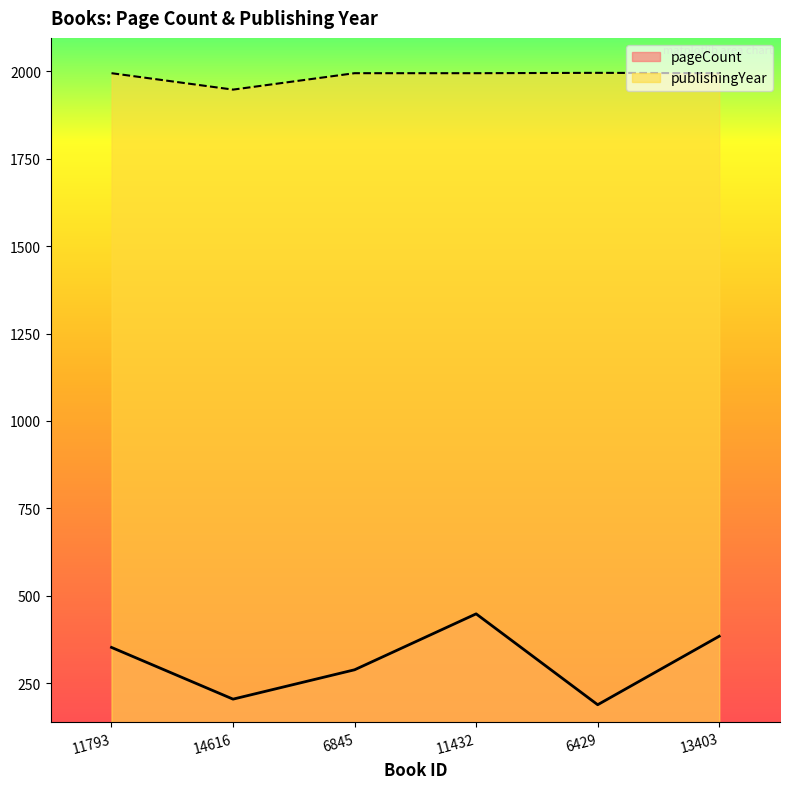

Where does the publishingYear series first go above 1995?

6429